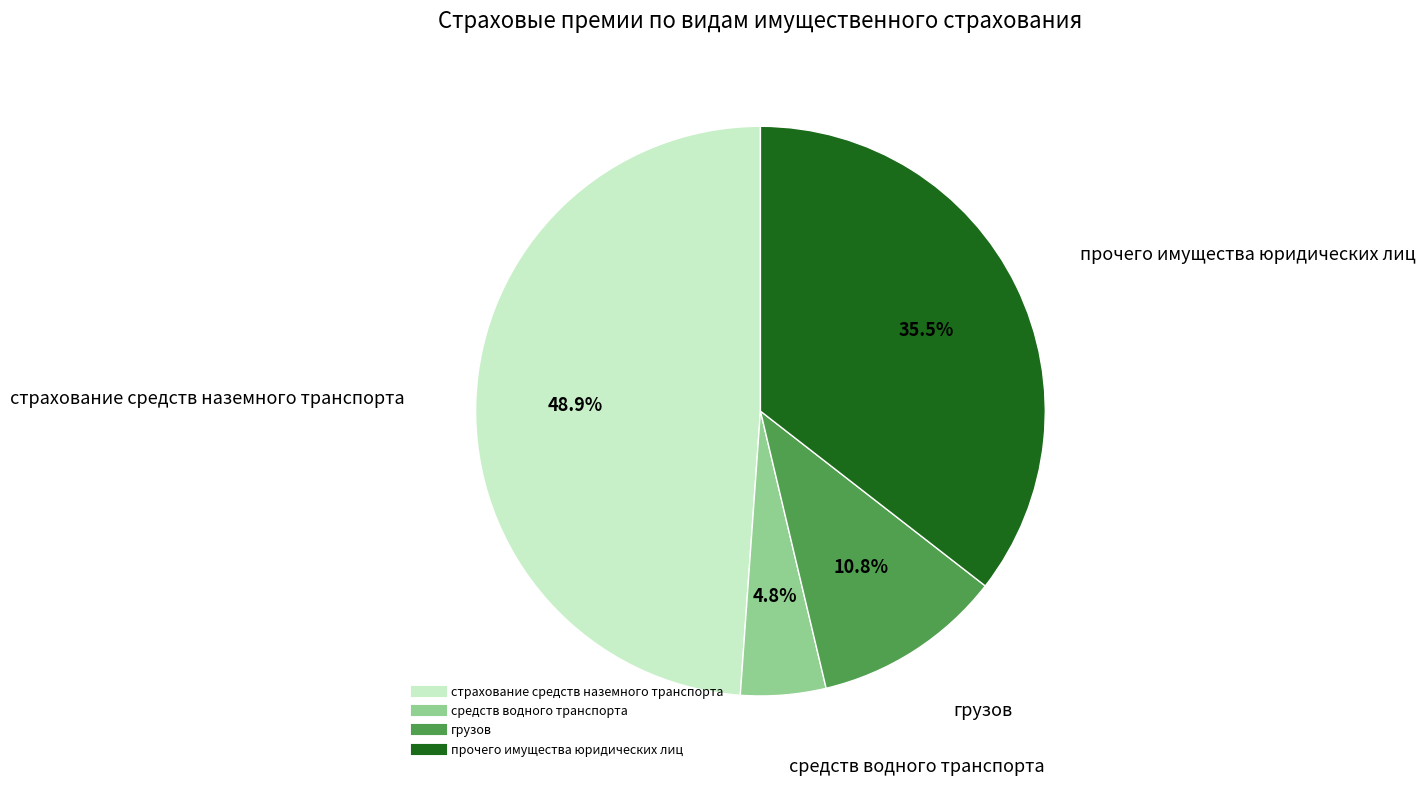

Rank the categories by value from lowest to highest.

средств водного транспорта, грузов, прочего имущества юридических лиц, страхование средств наземного транспорта